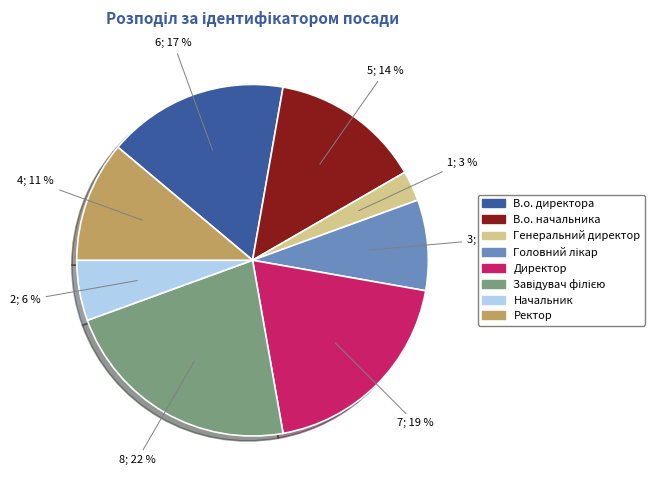

Is there any slice that represents more than half of the pie?

No